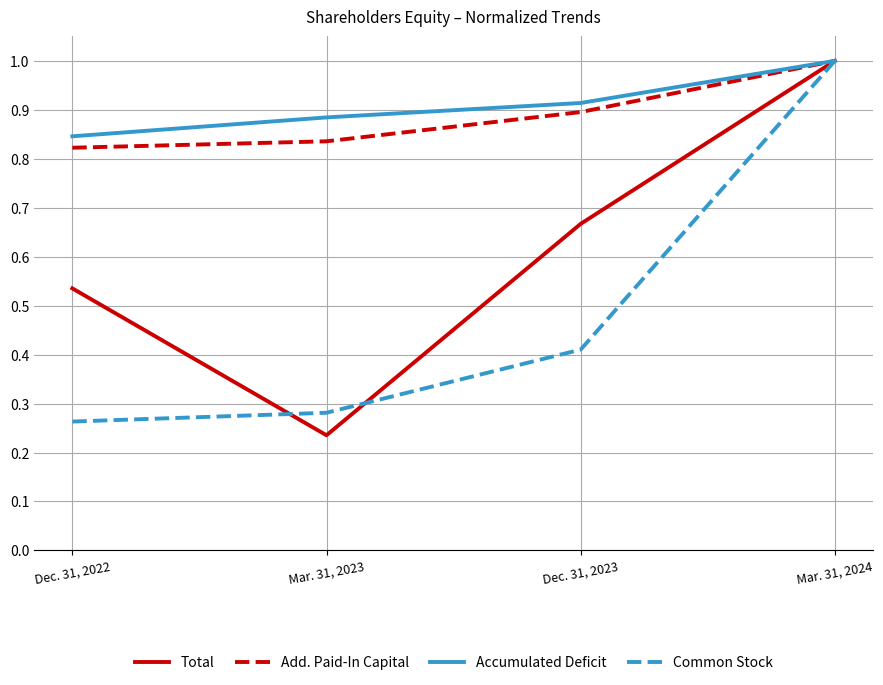

At how many categories does at least one series exceed 0?

4